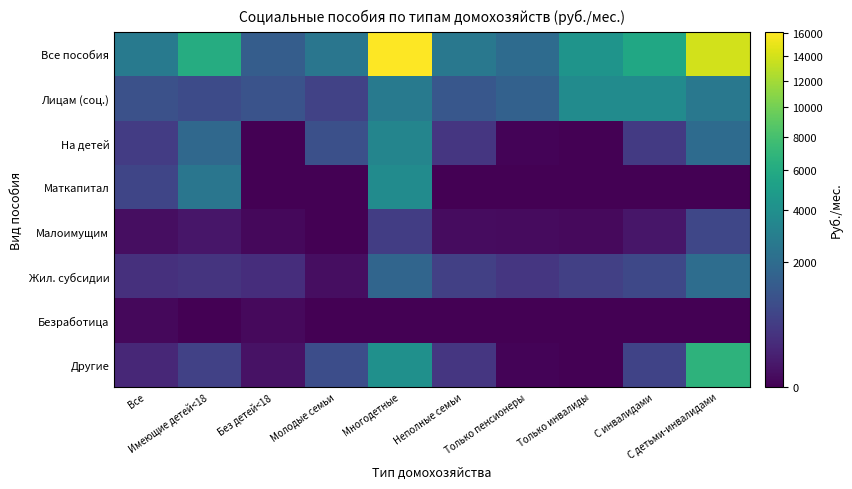

Reading left to right, extract all data points from this chart.

Все пособия: Все=2732.0	Имеющие детей<18=6178.8	Без детей<18=1386.8	Молодые семьи=2482.8	Многодетные=16077.8	Неполные семьи=2583.0	Только пенсионеры=1978.4	Только инвалиды=4307.9	С инвалидами=5671.8	С детьми-инвалидами=13996.2
Лицам (соц.): Все=990.2	Имеющие детей<18=829.5	Без детей<18=1052.9	Молодые семьи=622.7	Многодетные=2727.7	Неполные семьи=1181.0	Только пенсионеры=1566.0	Только инвалиды=3721.9	С инвалидами=3731.5	С детьми-инвалидами=2591.1
На детей: Все=517.6	Имеющие детей<18=1843.4	Без детей<18=0.1	Молодые семьи=955.3	Многодетные=3314.9	Неполные семьи=400.2	Только пенсионеры=1.7	Только инвалиды=0.0	С инвалидами=472.9	С детьми-инвалидами=1947.7
Маткапитал: Все=693.2	Имеющие детей<18=2469.2	Без детей<18=0.0	Молодые семьи=0.0	Многодетные=3722.1	Неполные семьи=0.0	Только пенсионеры=0.0	Только инвалиды=0.0	С инвалидами=0.0	С детьми-инвалидами=0.0
Малоимущим: Все=21.2	Имеющие детей<18=56.5	Без детей<18=7.4	Молодые семьи=0.0	Многодетные=521.4	Неполные семьи=16.9	Только пенсионеры=13.8	Только инвалиды=9.7	С инвалидами=62.0	С детьми-инвалидами=723.4
Жил. субсидии: Все=302.0	Имеющие детей<18=368.9	Без детей<18=275.8	Молодые семьи=21.4	Многодетные=1725.4	Неполные семьи=577.5	Только пенсионеры=394.7	Только инвалиды=576.2	С инвалидами=746.3	С детьми-инвалидами=2045.3
Безработица: Все=8.4	Имеющие детей<18=0.0	Без детей<18=11.7	Молодые семьи=0.0	Многодетные=0.0	Неполные семьи=0.0	Только пенсионеры=0.0	Только инвалиды=0.0	С инвалидами=0.0	С детьми-инвалидами=0.0
Другие: Все=199.6	Имеющие детей<18=611.2	Без детей<18=38.9	Молодые семьи=883.5	Многодетные=4066.2	Неполные семьи=407.4	Только пенсионеры=2.1	Только инвалиды=0.0	С инвалидами=659.1	С детьми-инвалидами=6688.6